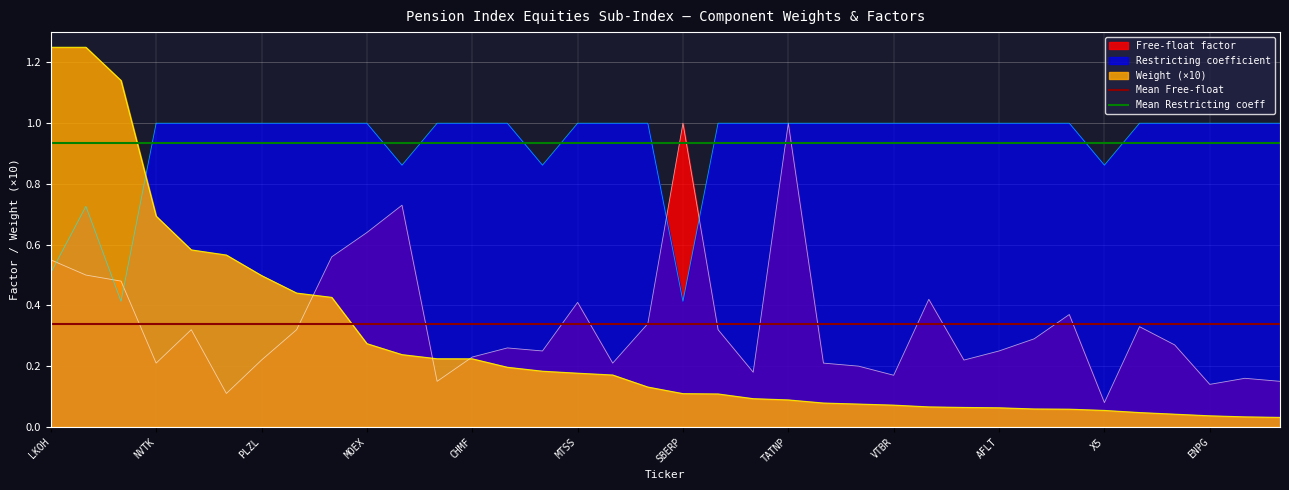

Where is Mean Restricting coeff nearest to the value 0?

LKOH